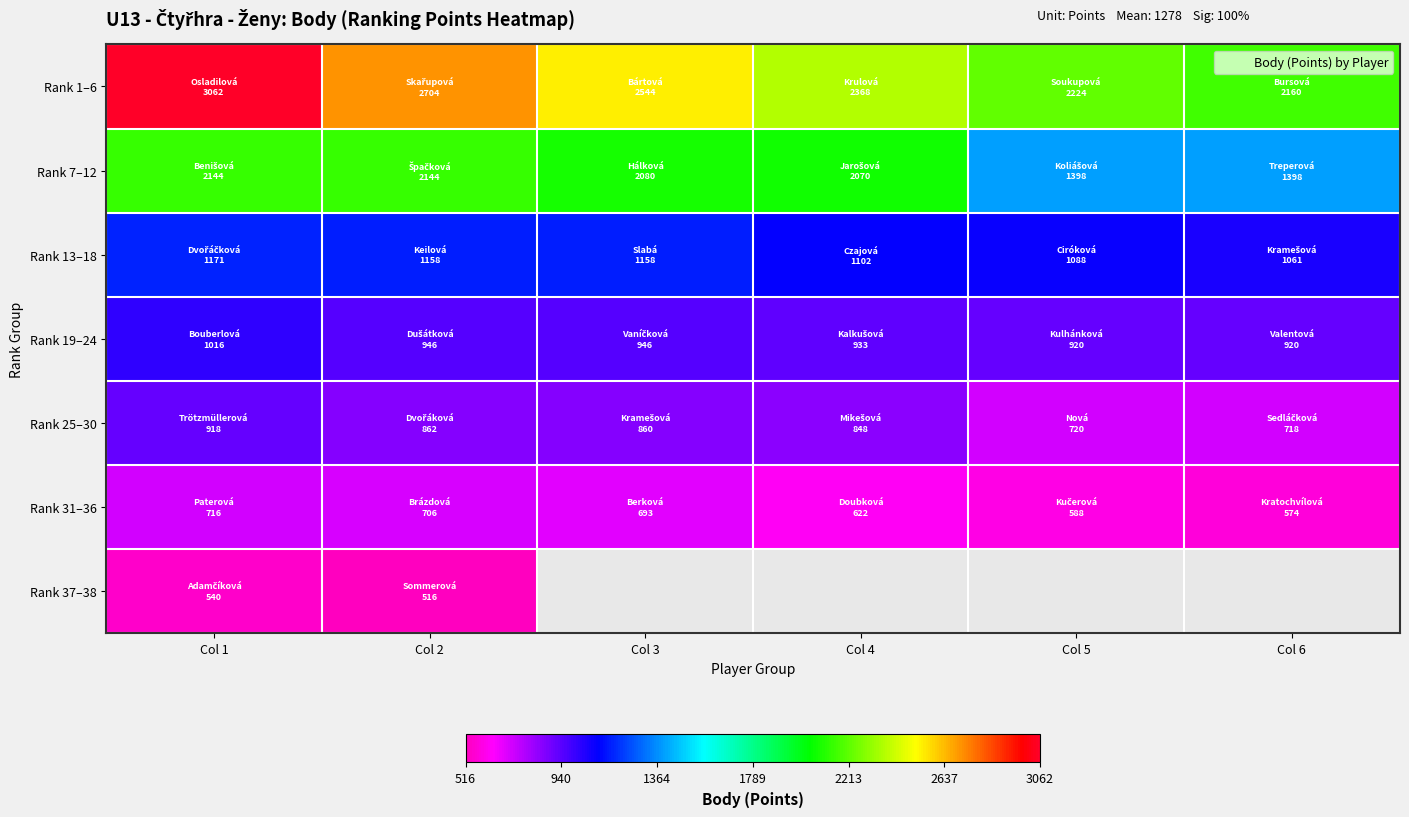

Which category has the highest value across all series?

Col 1